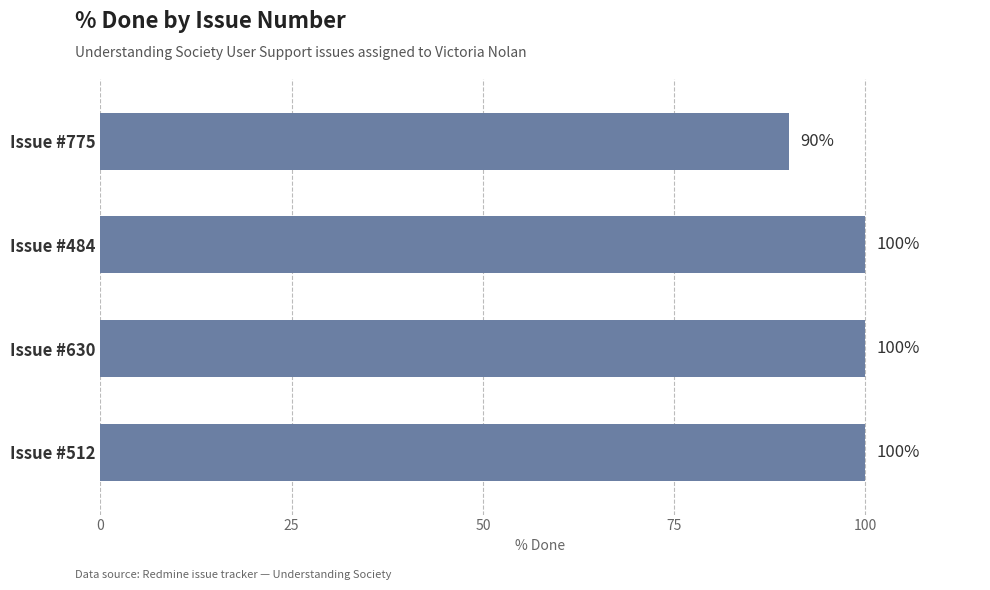

What is the sum of all values?

390